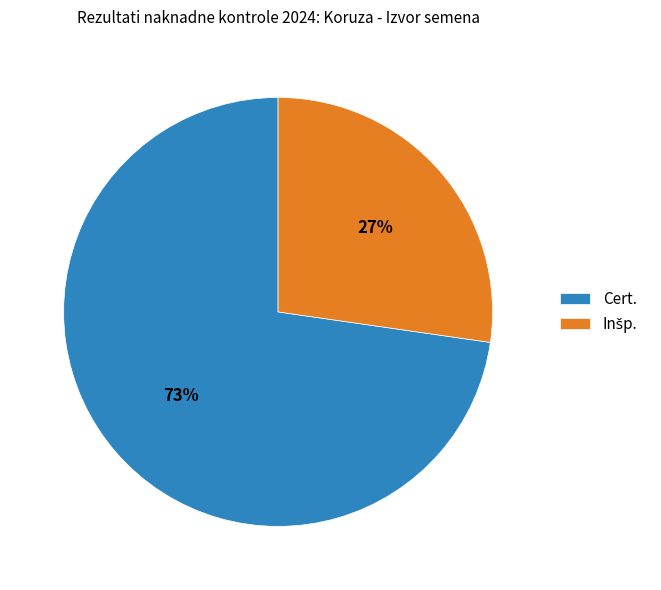

To the nearest percent, what portion does Cert. represent?

73%